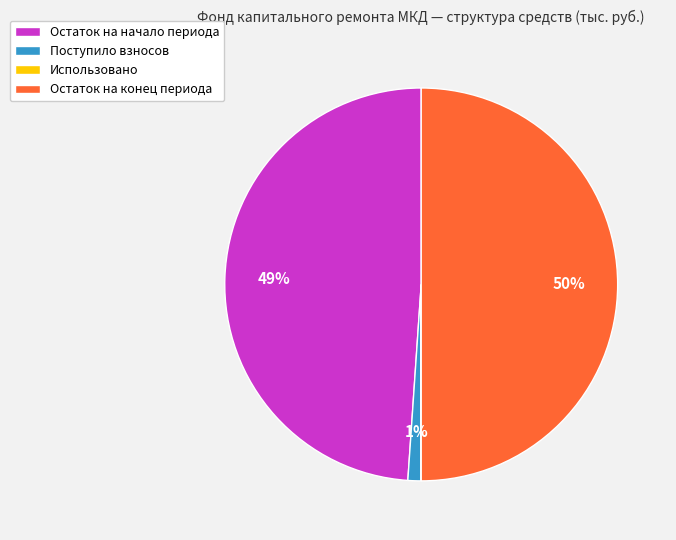

To the nearest percent, what is the average slice percentage?

25%